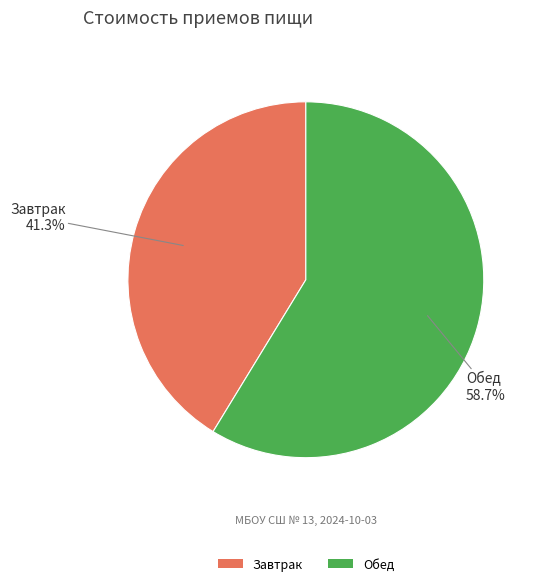

Combined, do Завтрак and Обед account for over 50%?

Yes